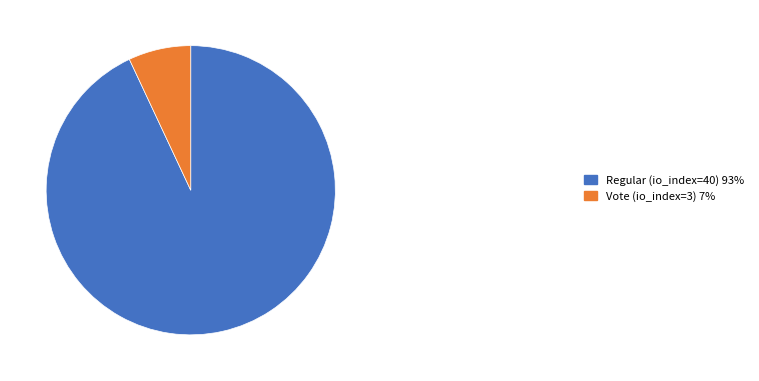

Do Regular (io_index=40) 93% and Vote (io_index=3) 7% together represent more than half of the pie?

Yes